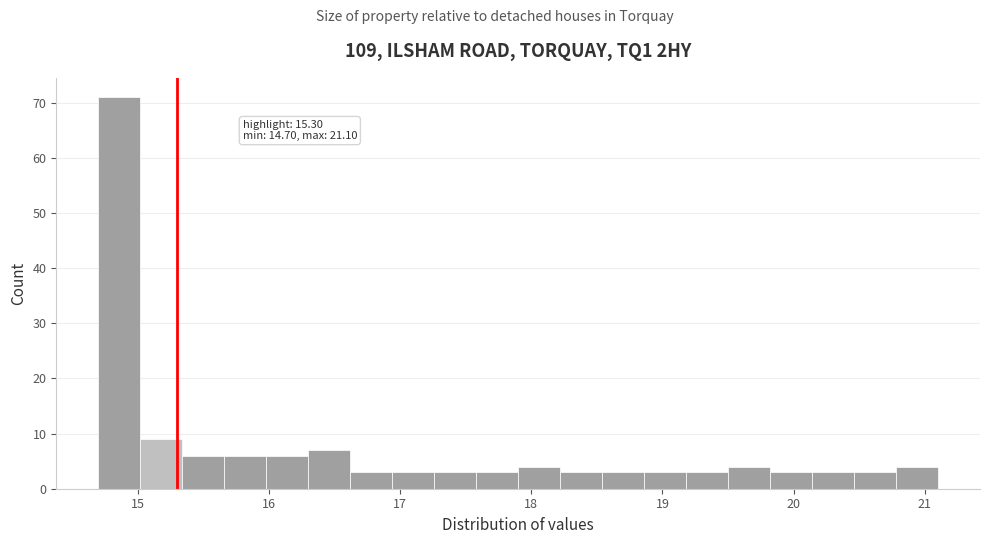

Around what value on the x-axis is the tallest bar? Give the approximate position of its centre, as read against the axis.

14.9